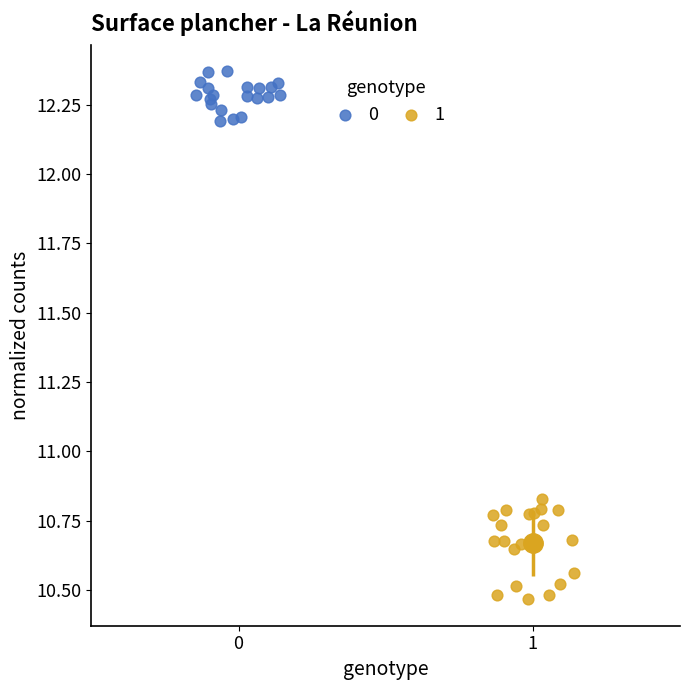

Which series contains the highest Y value?

0